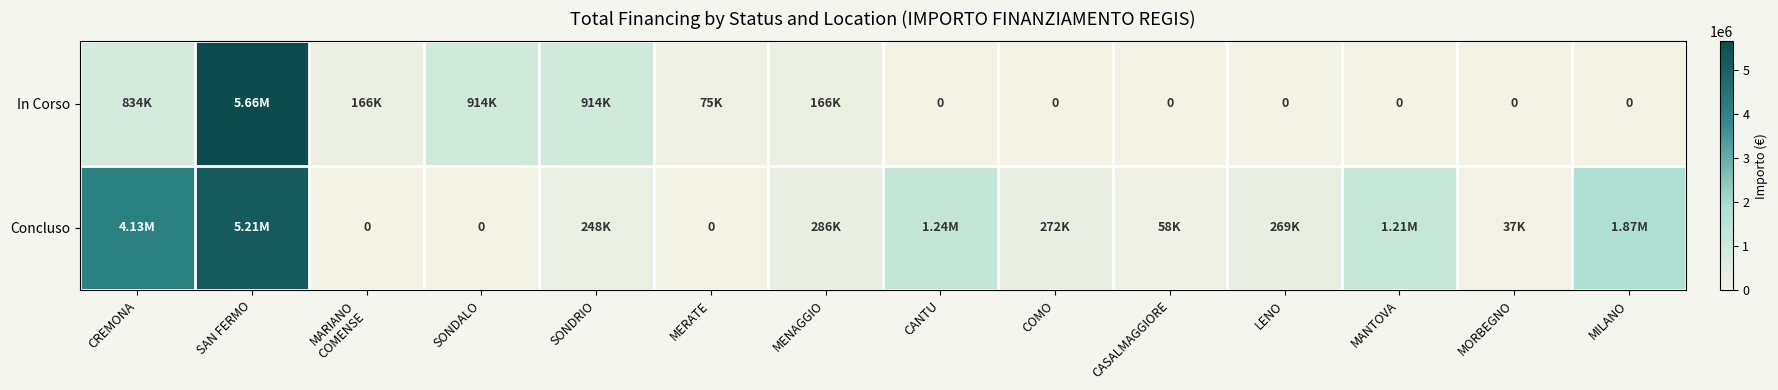

What is the difference between the maximum and minimum values in the In Corso series?

5662257.7